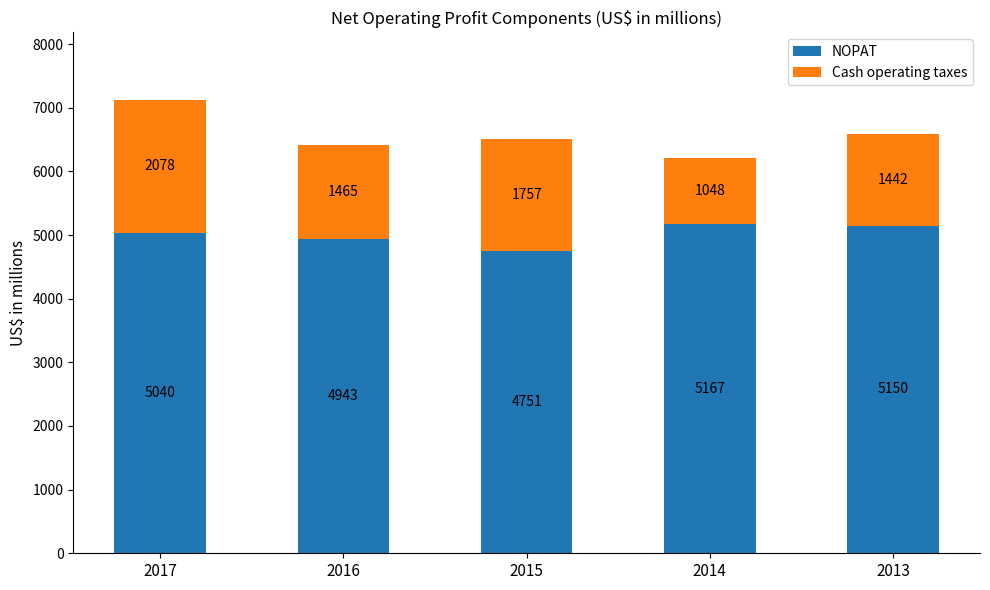

Which category has the lowest value in the NOPAT series?

2015